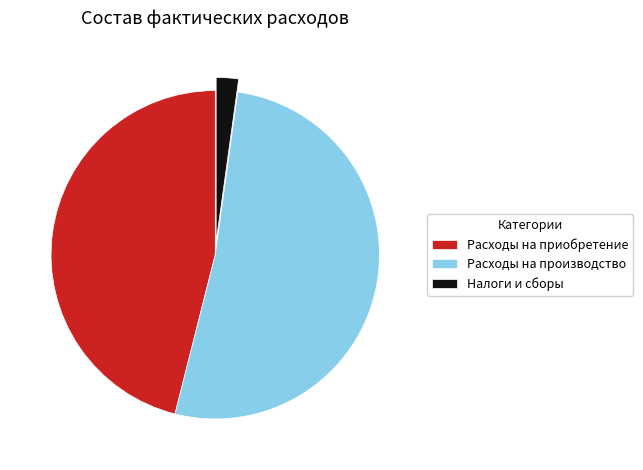

What is the ratio of the value at Расходы на приобретение to the value at Расходы на производство?

0.9